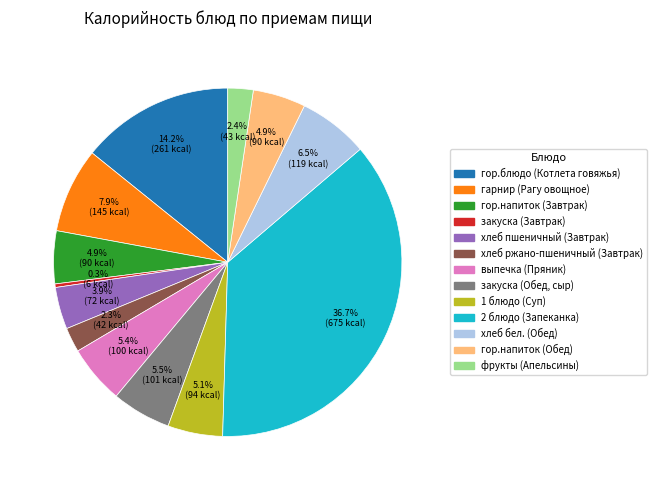

To the nearest percent, what is the combined percentage of гор.напиток (Обед) and гор.блюдо (Котлета говяжья)?

19%